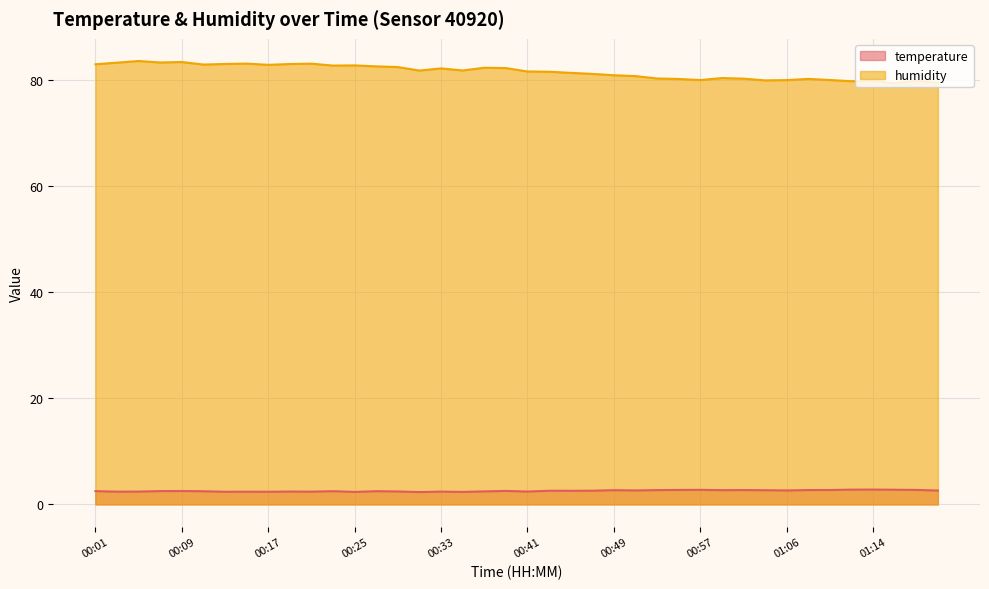

At how many categories does at least one series exceed 70?

40